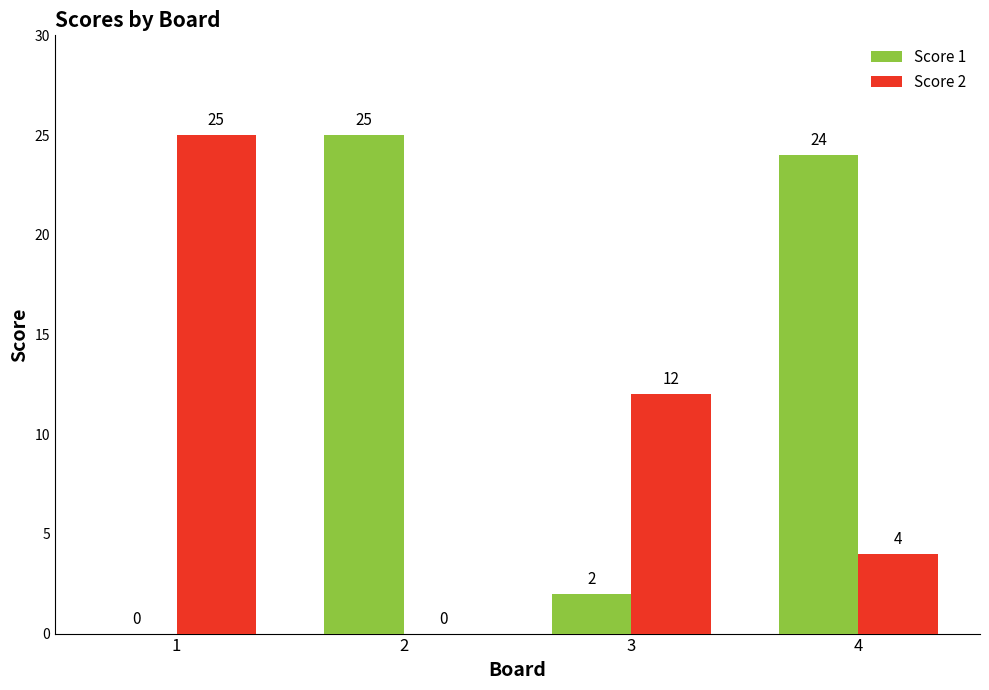

At which category is the sum across all series the highest?

4